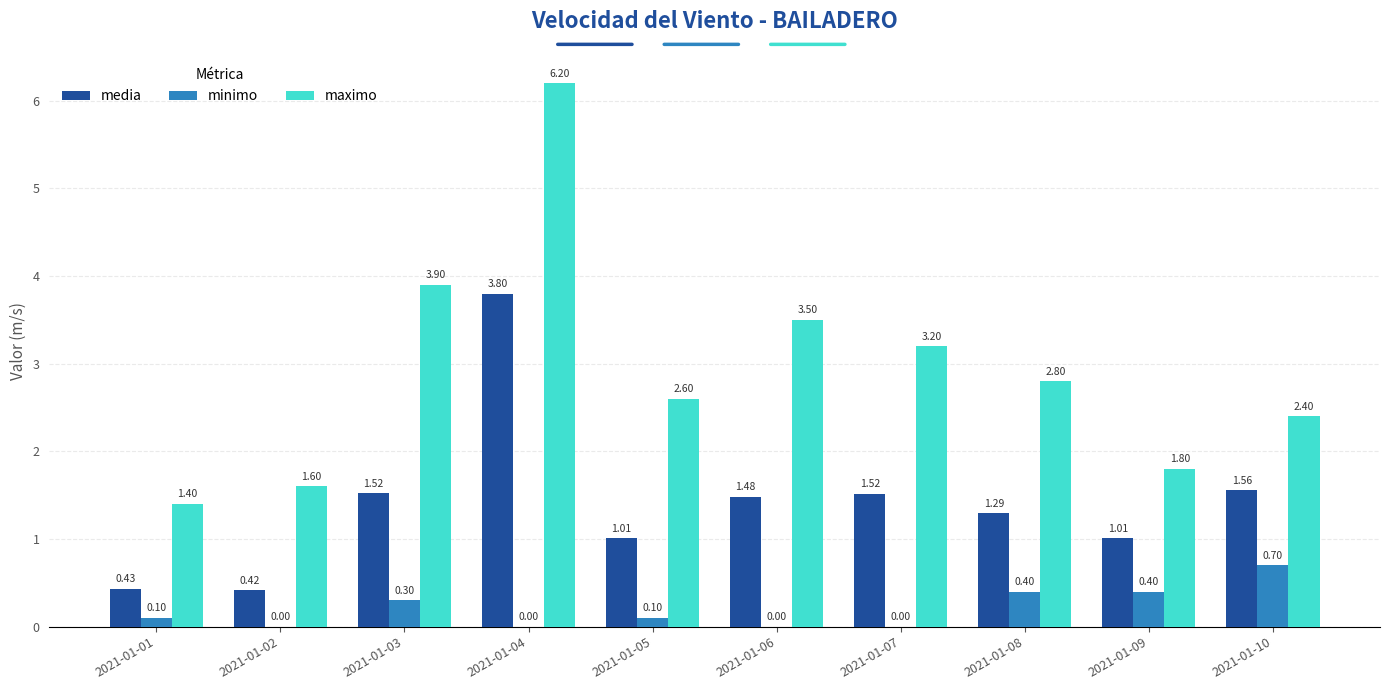

What is the sum of all media values?

14.0